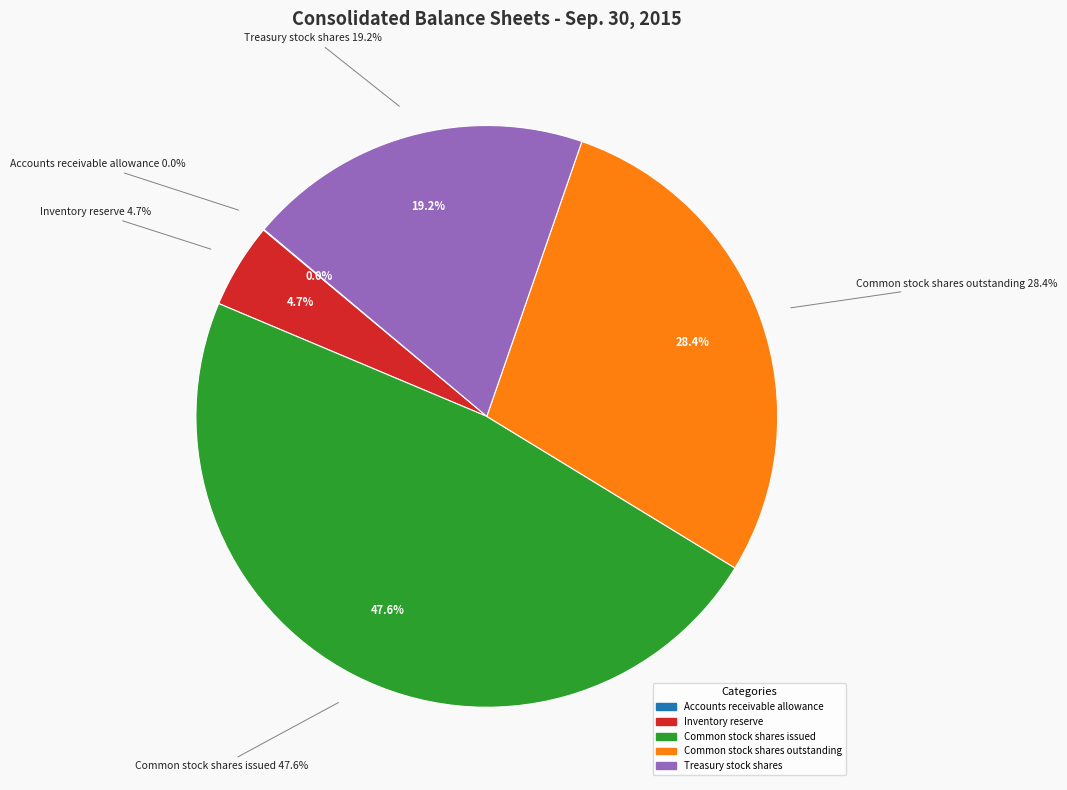

To the nearest percent, what is the average slice percentage?

20%